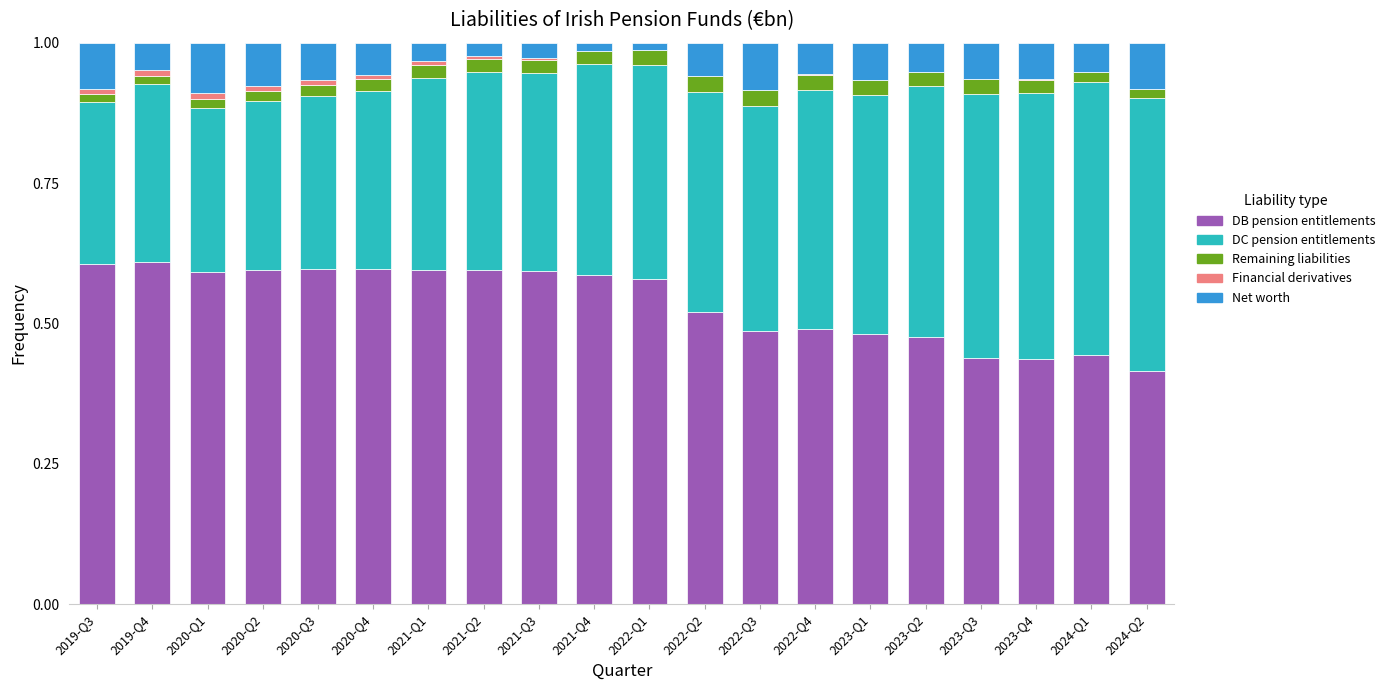

Count the number of categories in the chart.

20